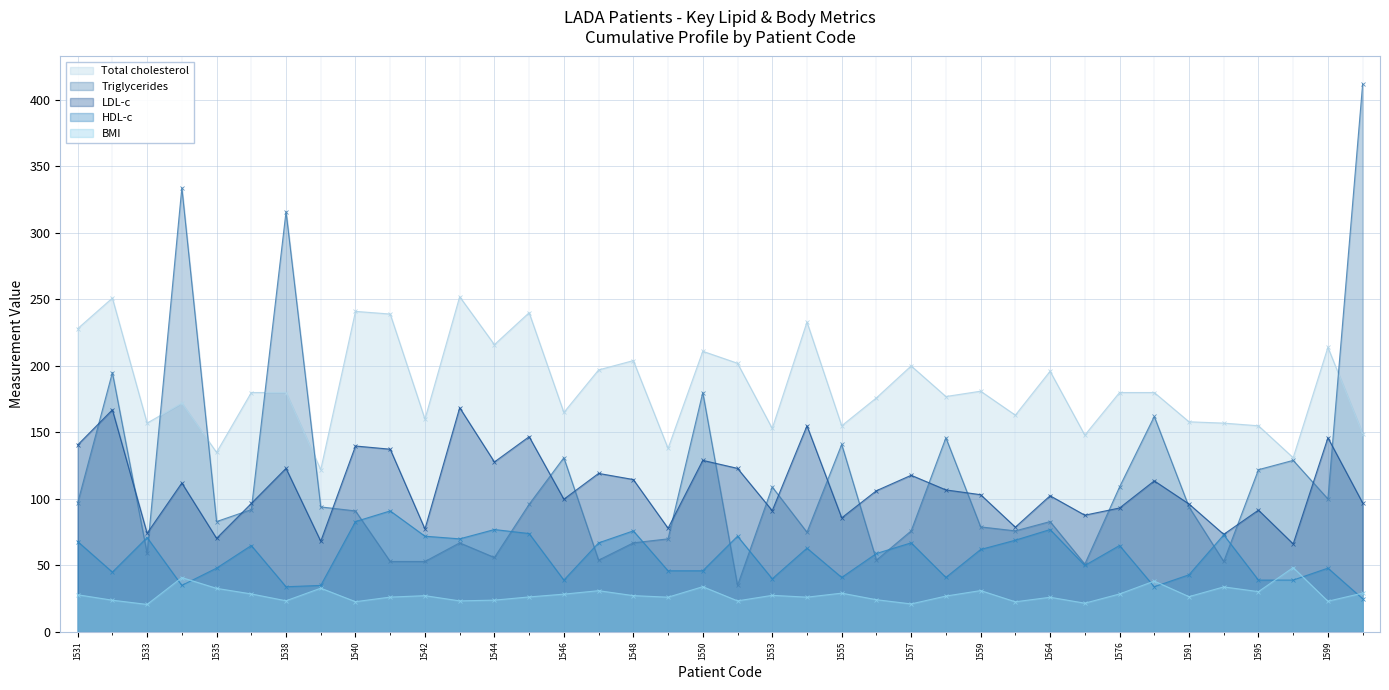

What is the difference between the Triglycerides values at 1576 and 1598?

20.0